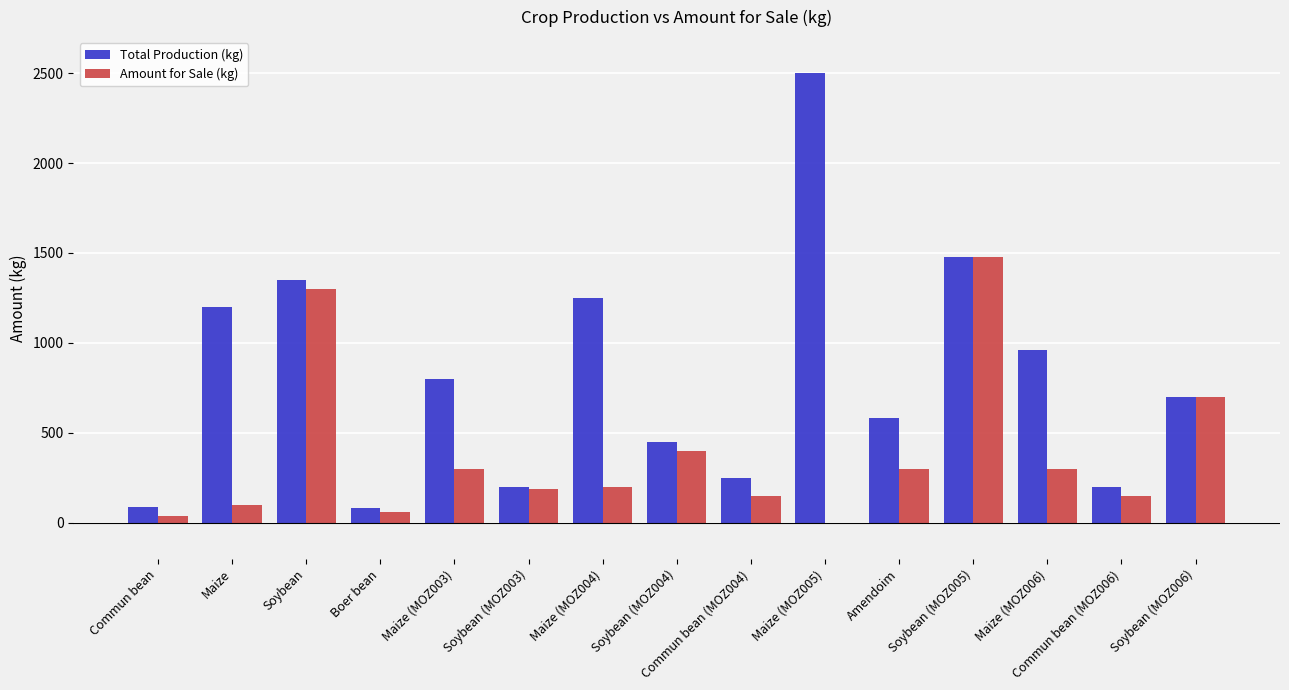

The Amount for Sale (kg) series shows 438 at Amendoim. True or false?

False